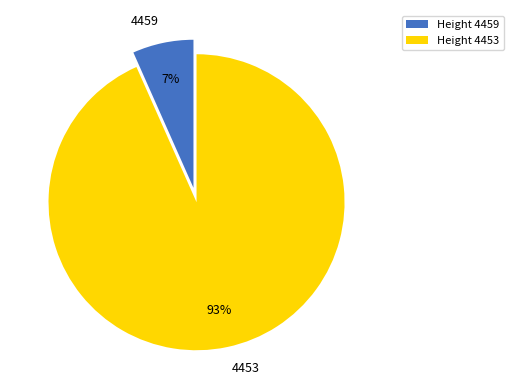

Which slice is the largest?

4453